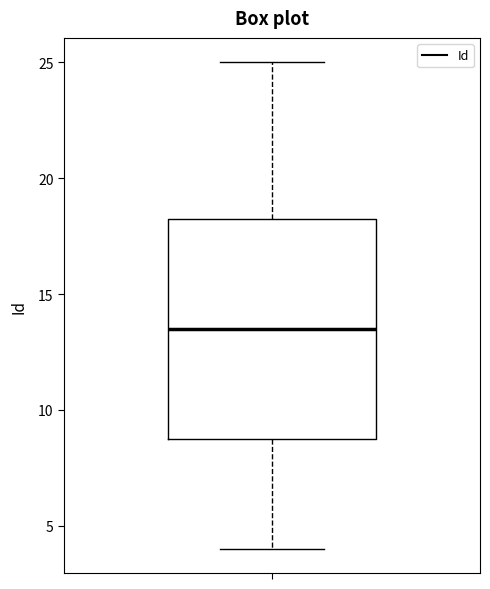

Where is the upper edge of the box on the y-axis? The values are not printed on the chart, so give them approximately, as read against the axis.

18.5